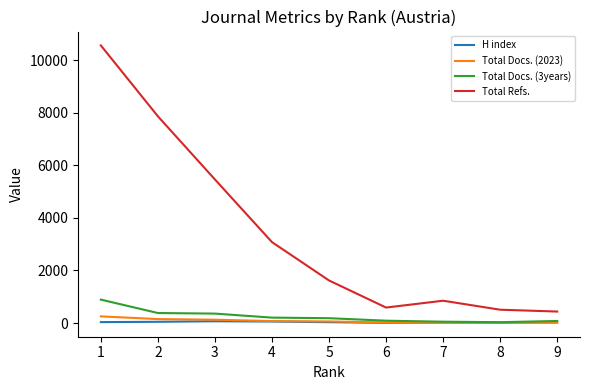

Where does the Total Docs. (2023) series first go above 62?

1